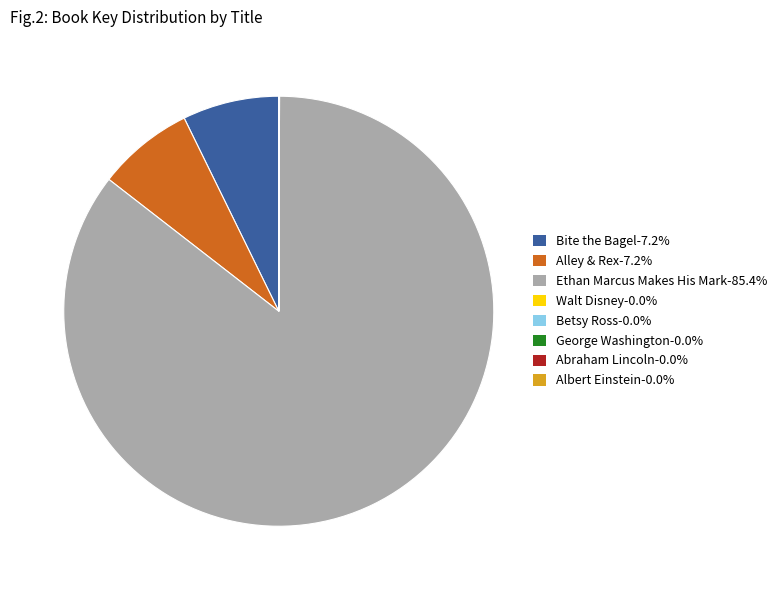

Which category has the biggest portion of the pie?

Ethan Marcus Makes His Mark